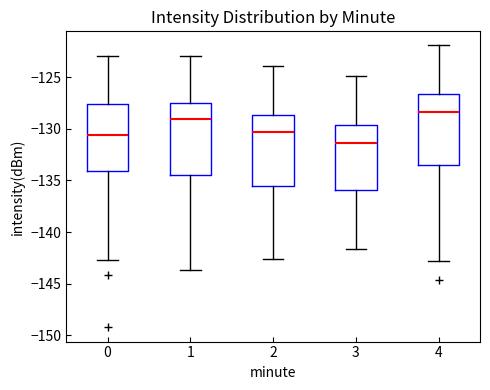

Where does the upper whisker of the box at x = 0 end on the y-axis? The values are not printed on the chart, so give them approximately, as read against the axis.

-123.0